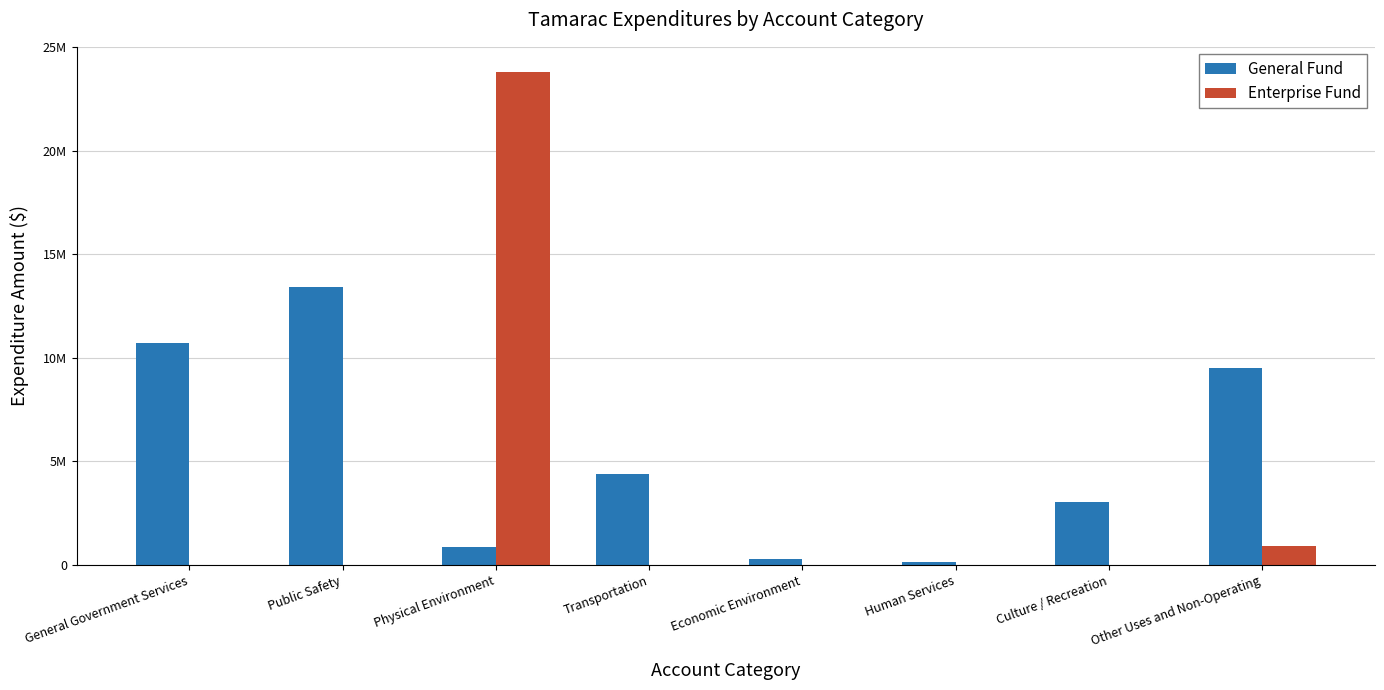

What are all the series names shown in the legend?

General Fund, Enterprise Fund